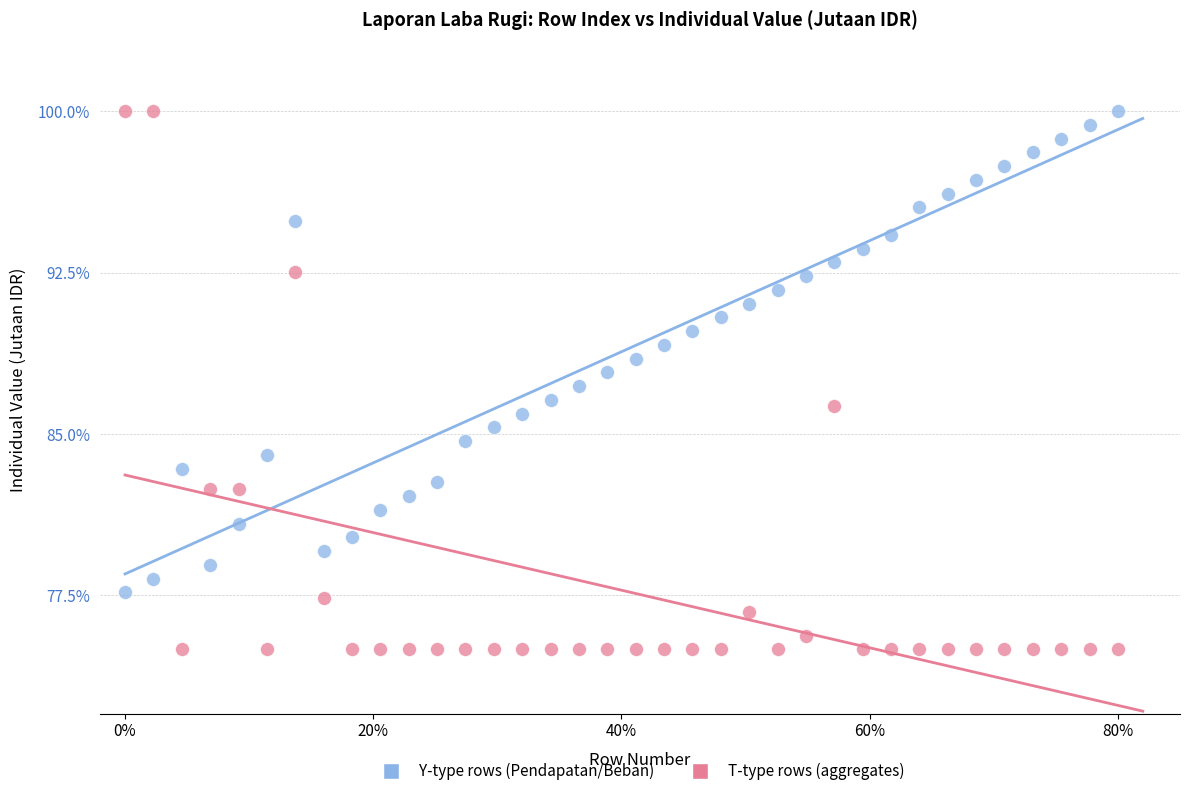

Which series has the widest spread of Y values?

T-type rows (aggregates)